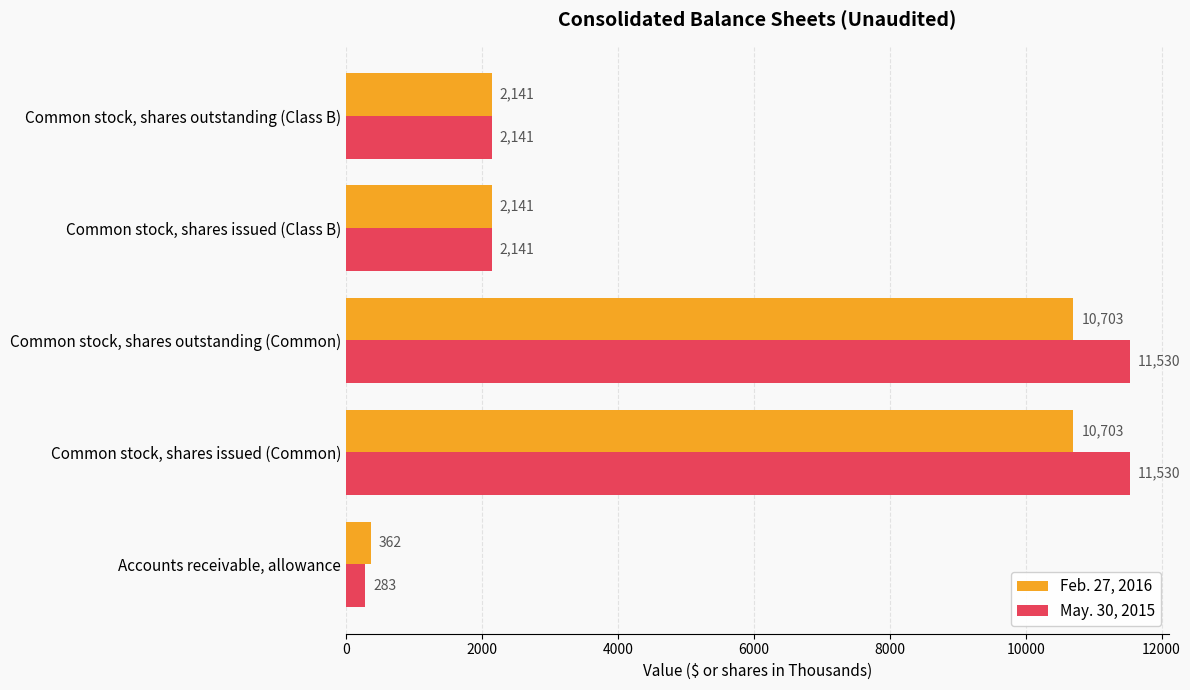

How many May. 30, 2015 values are between 2141 and 11530?

4